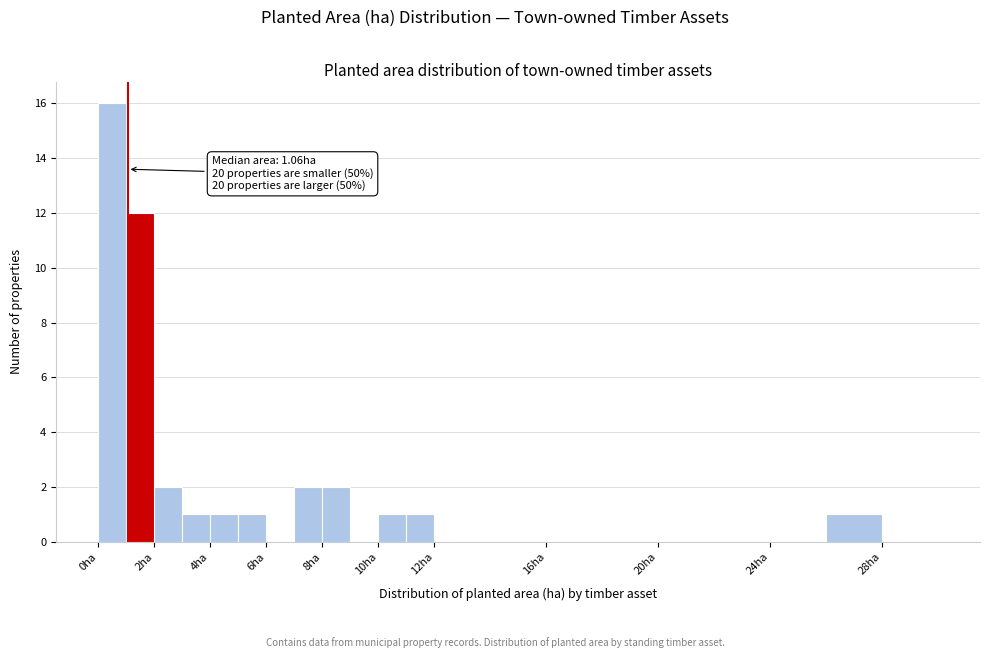

Over which range of the x-axis is the bar tallest?

0 to 1